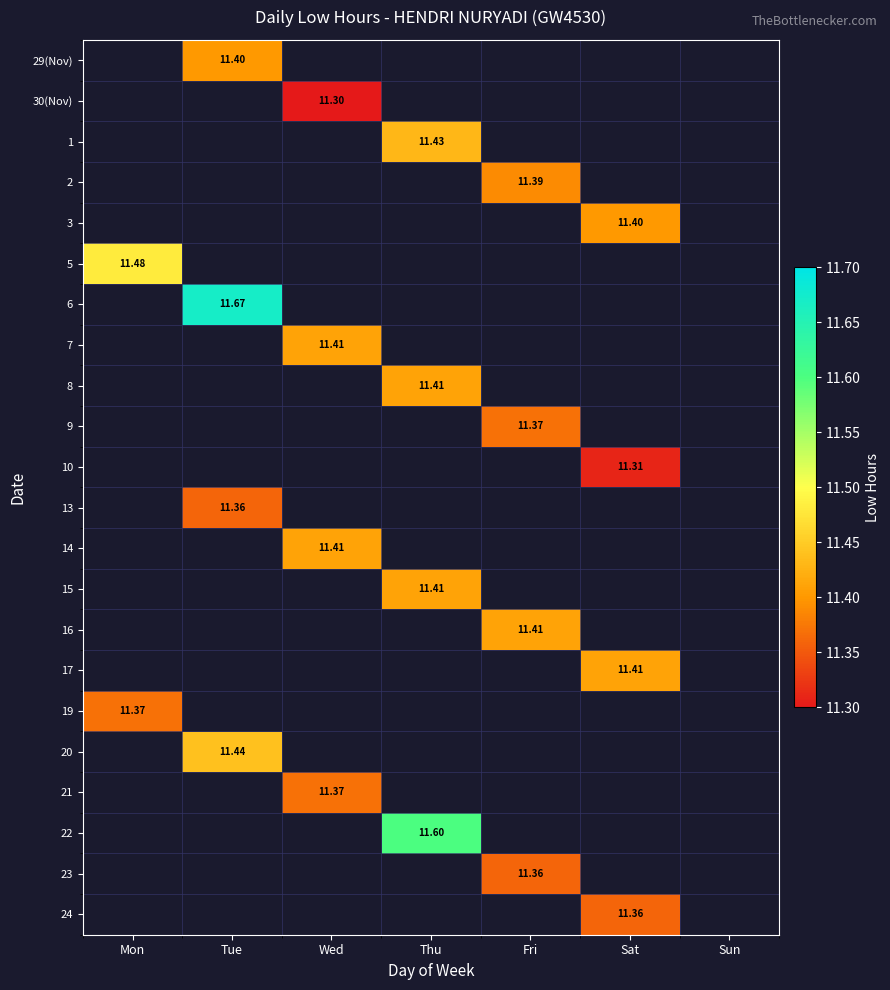

How many distinct data groups are displayed?

22